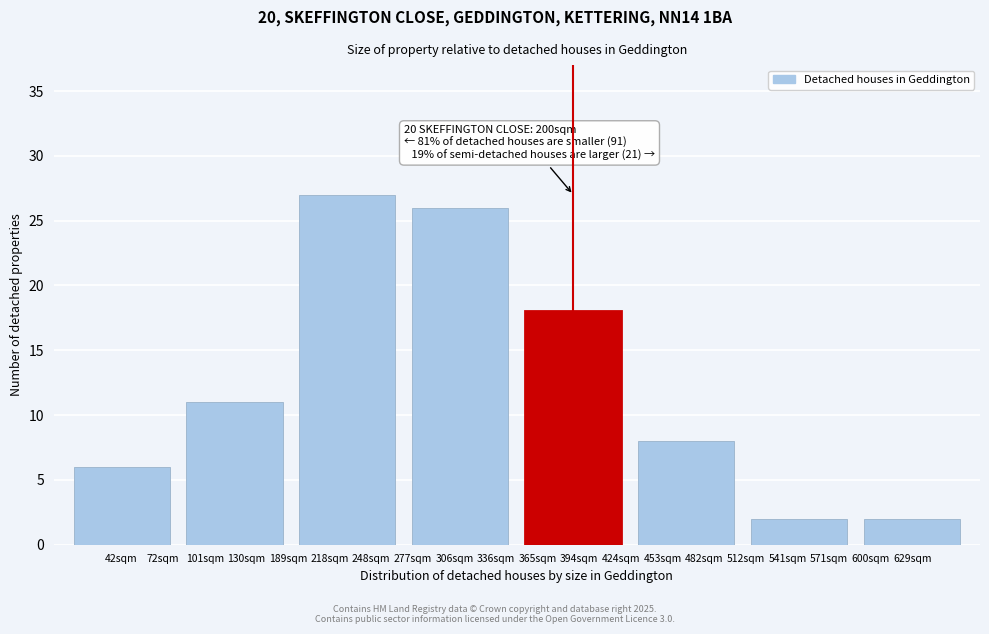

Reading left to right, transcribe all the data shown in this chart.

42sqm=6	130sqm=11	218sqm=27	306sqm=26	394sqm=18	482sqm=8	541sqm=2	629sqm=2